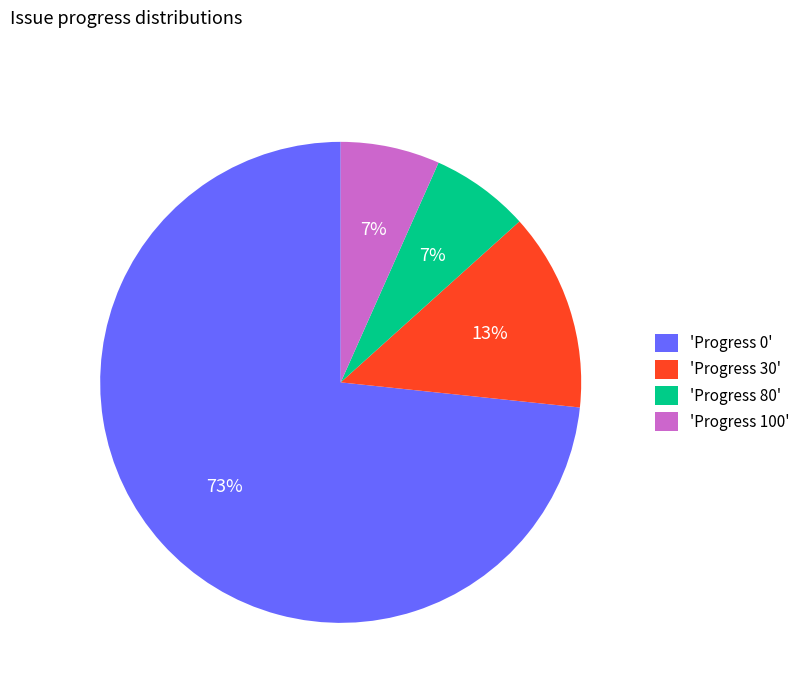

Is the sum of 'Progress 30' and 'Progress 0' greater than half?

Yes